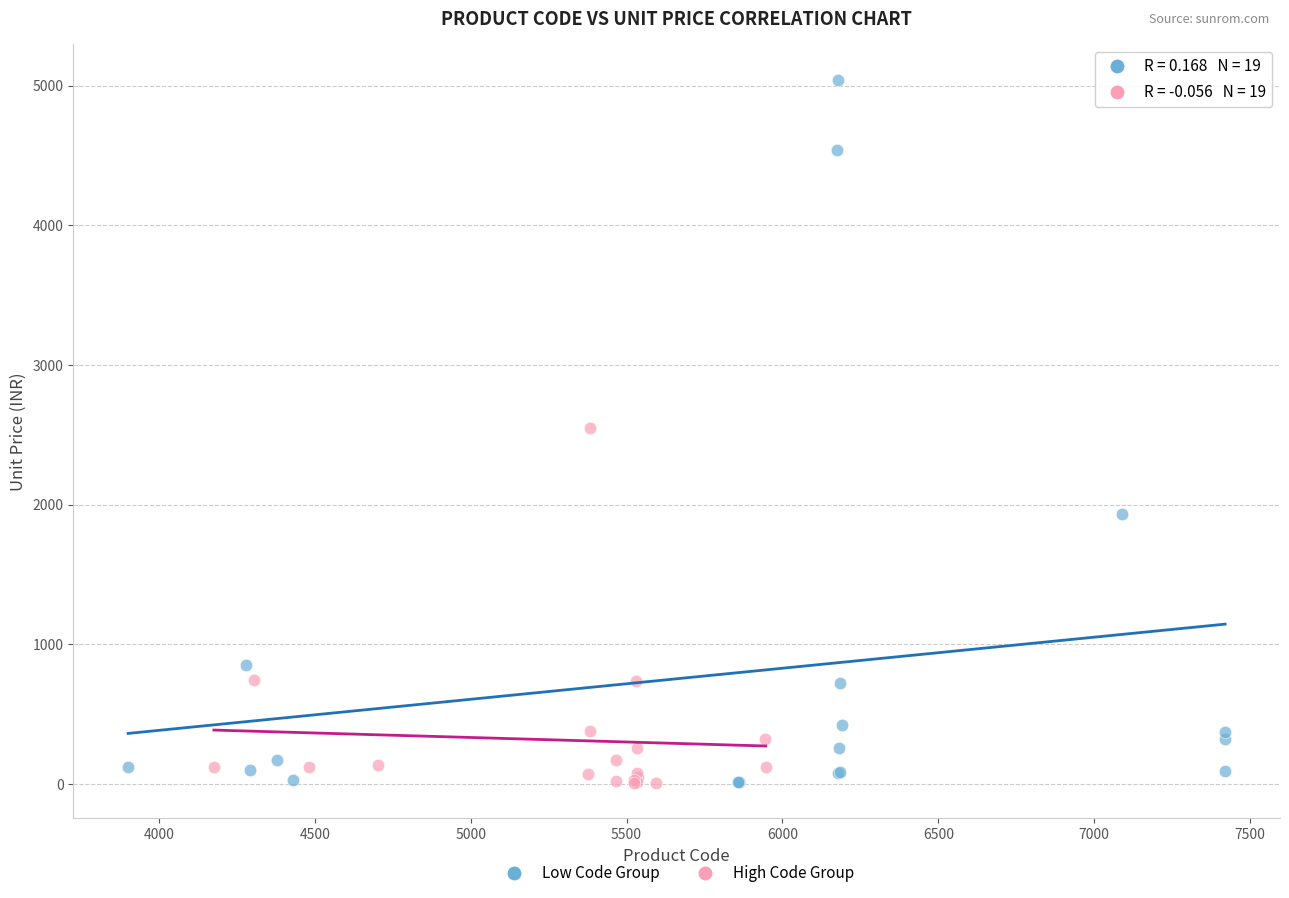

Which series reaches the maximum Y coordinate?

Low Code Group